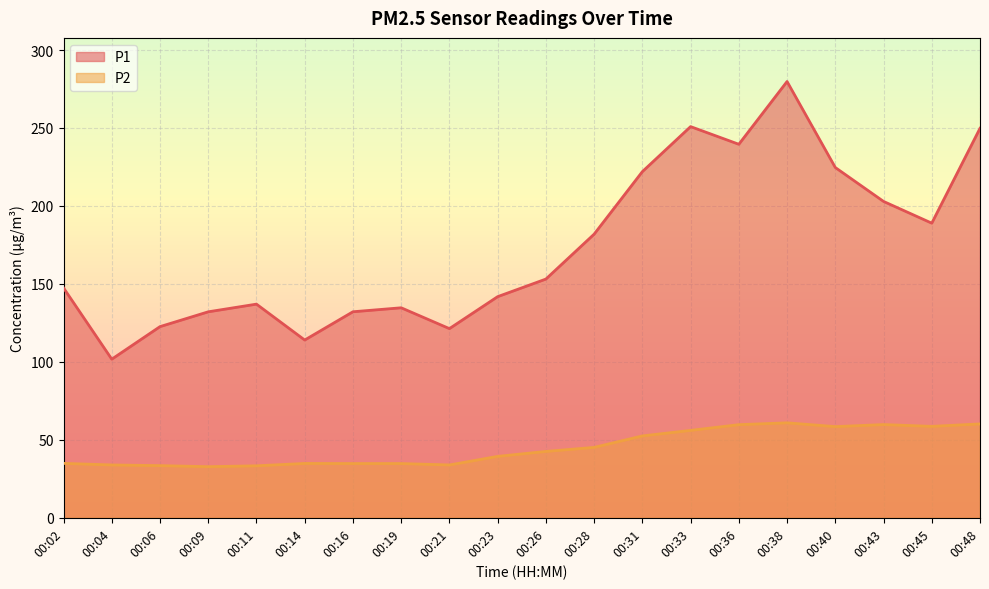

What is the value of the P1 point at the 1st from the left?

147.4